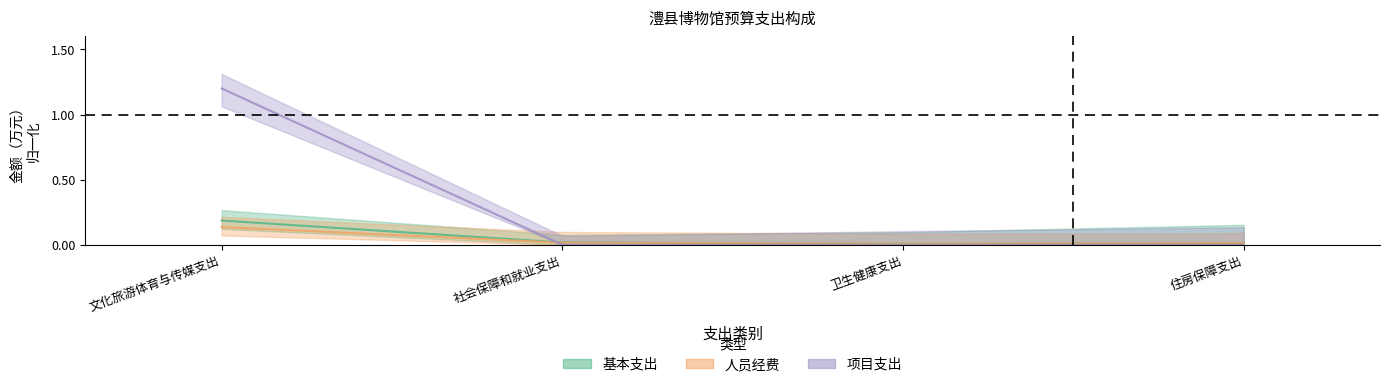

The 项目支出 series shows 0.6 at 住房保障支出. True or false?

False